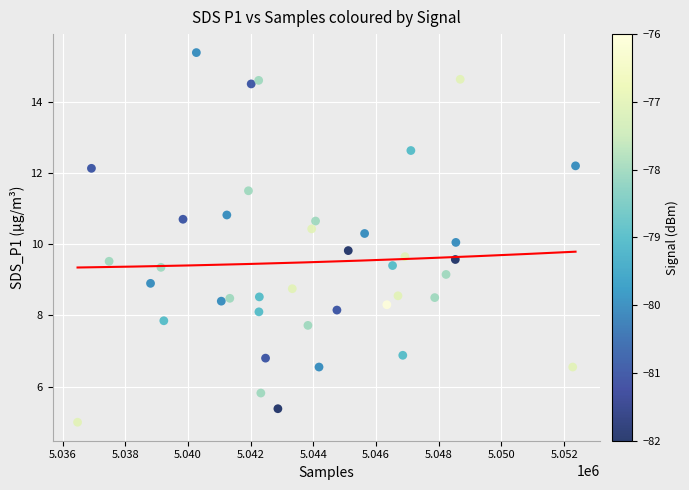

What is the range of X values (max minus min)?

15886.0